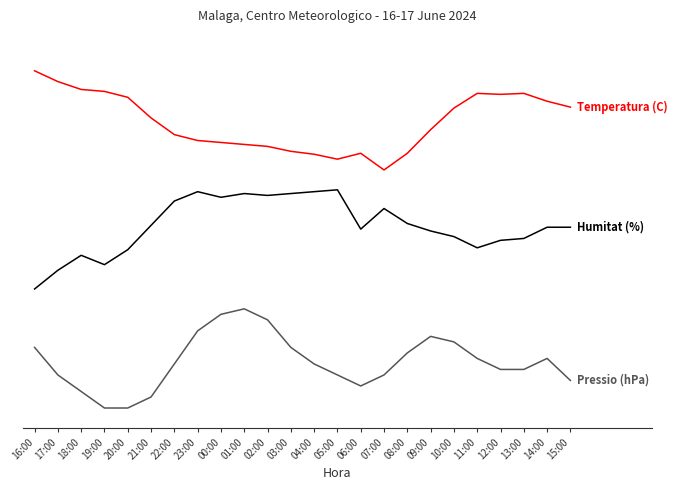

Is this an area chart (filled region under the line)?

No